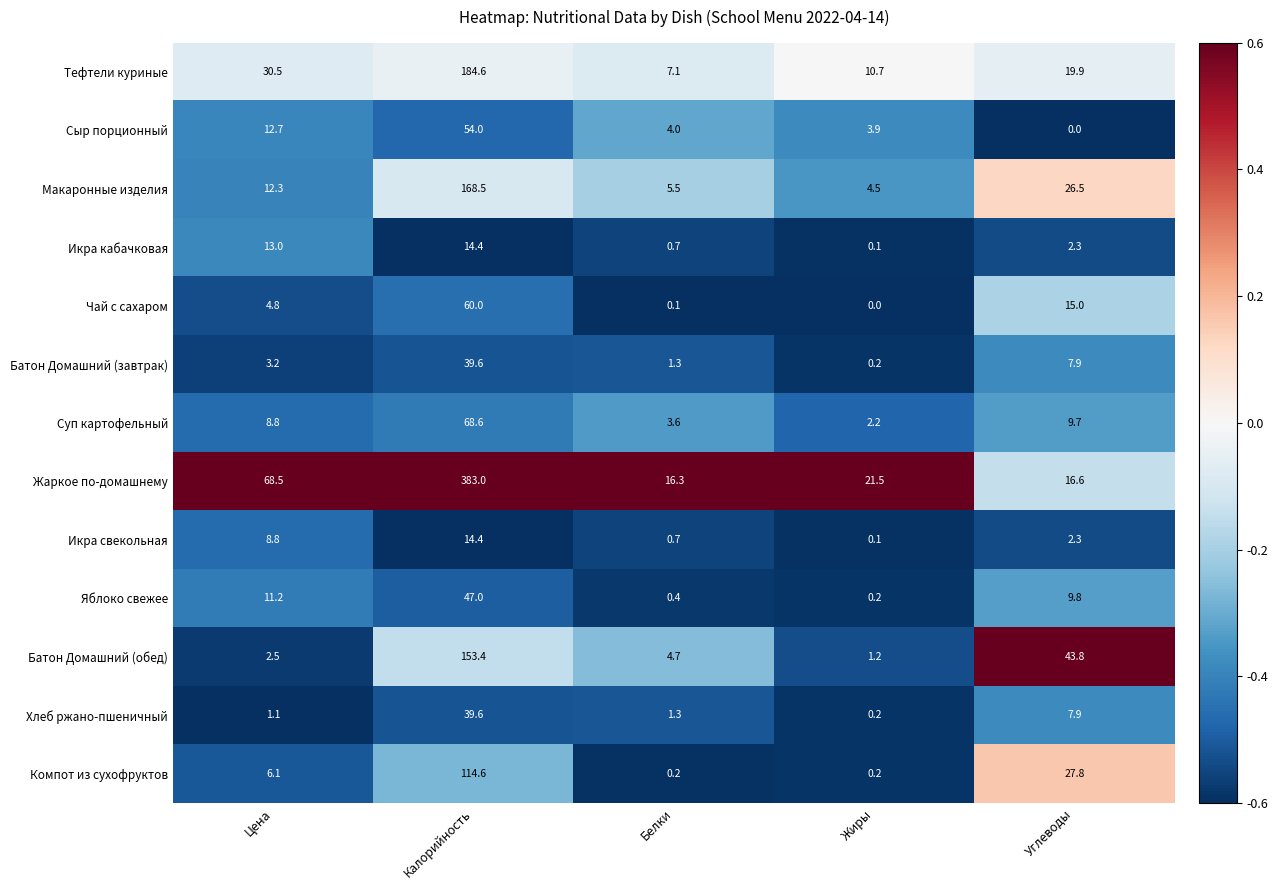

Count the number of categories in the chart.

5